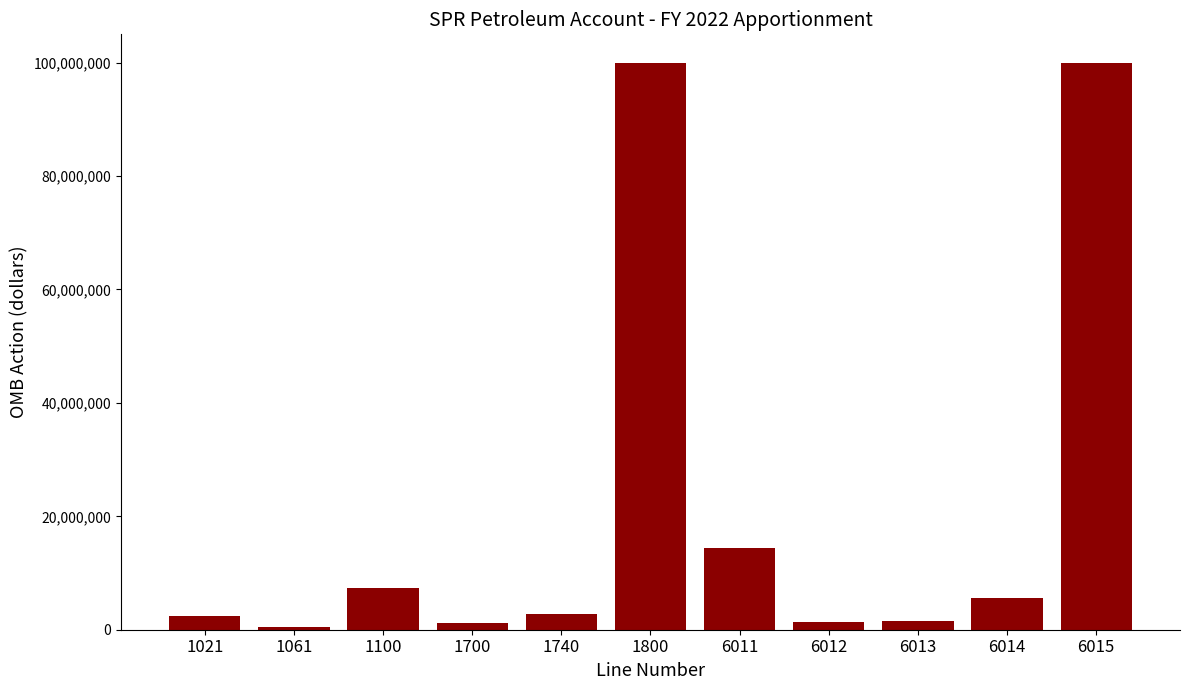

What is the difference between the values at 1740 and 1061?

2229969